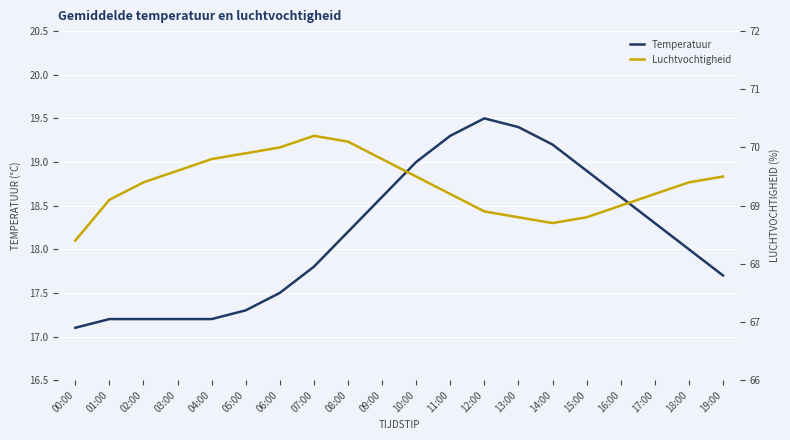

The humidity series shows 107.6 at 06:00. True or false?

False